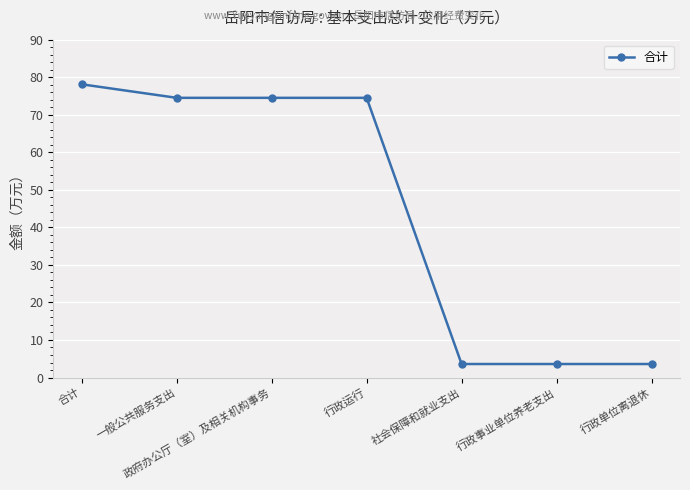

What is the minimum value shown in the chart?

3.6